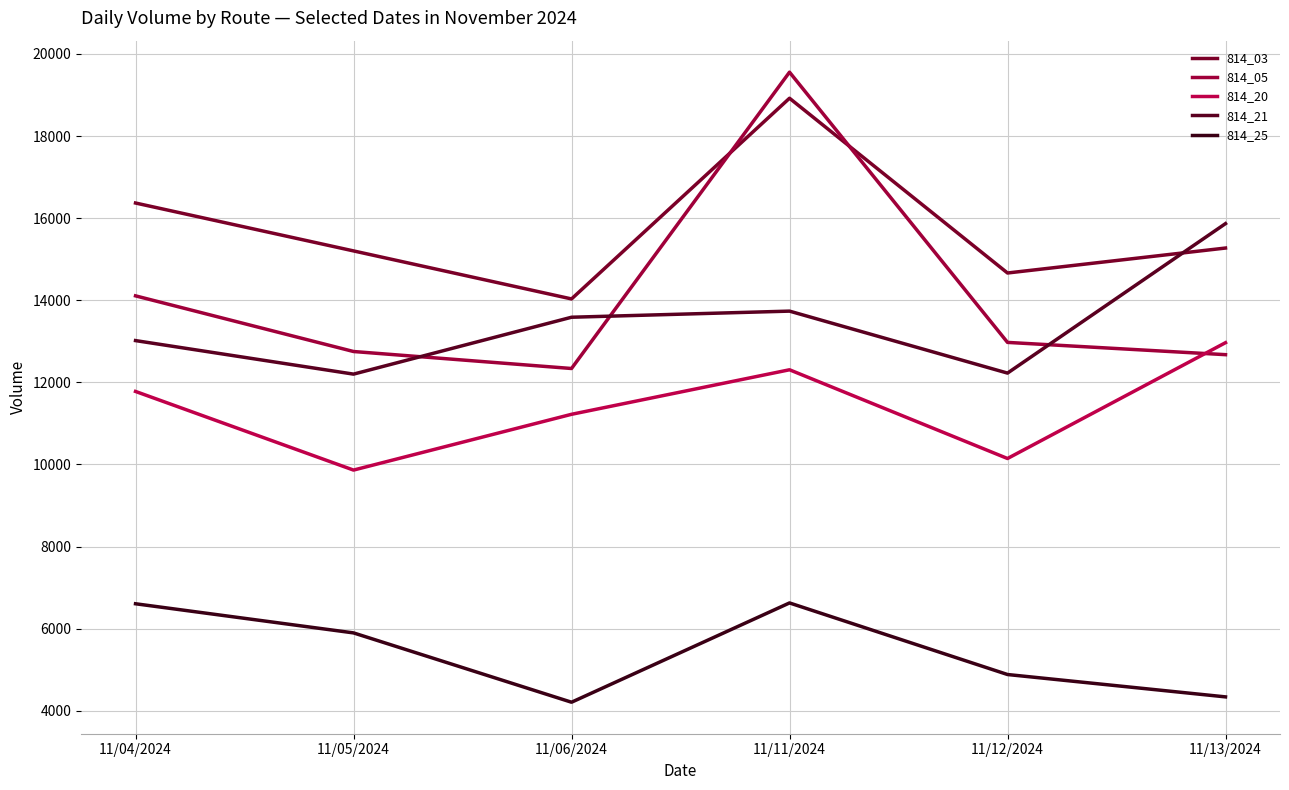

In 814_25, how many points are higher than both neighbors (excluding endpoints)?

1